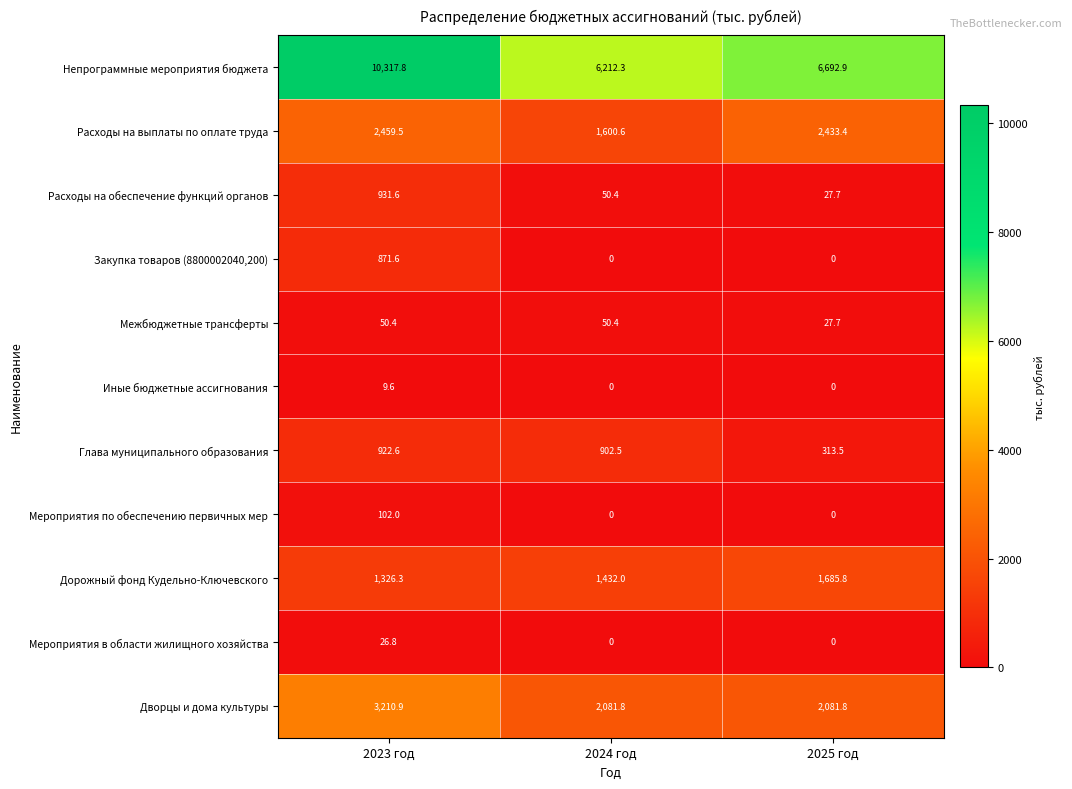

Which category has the highest value across all series?

2023 год